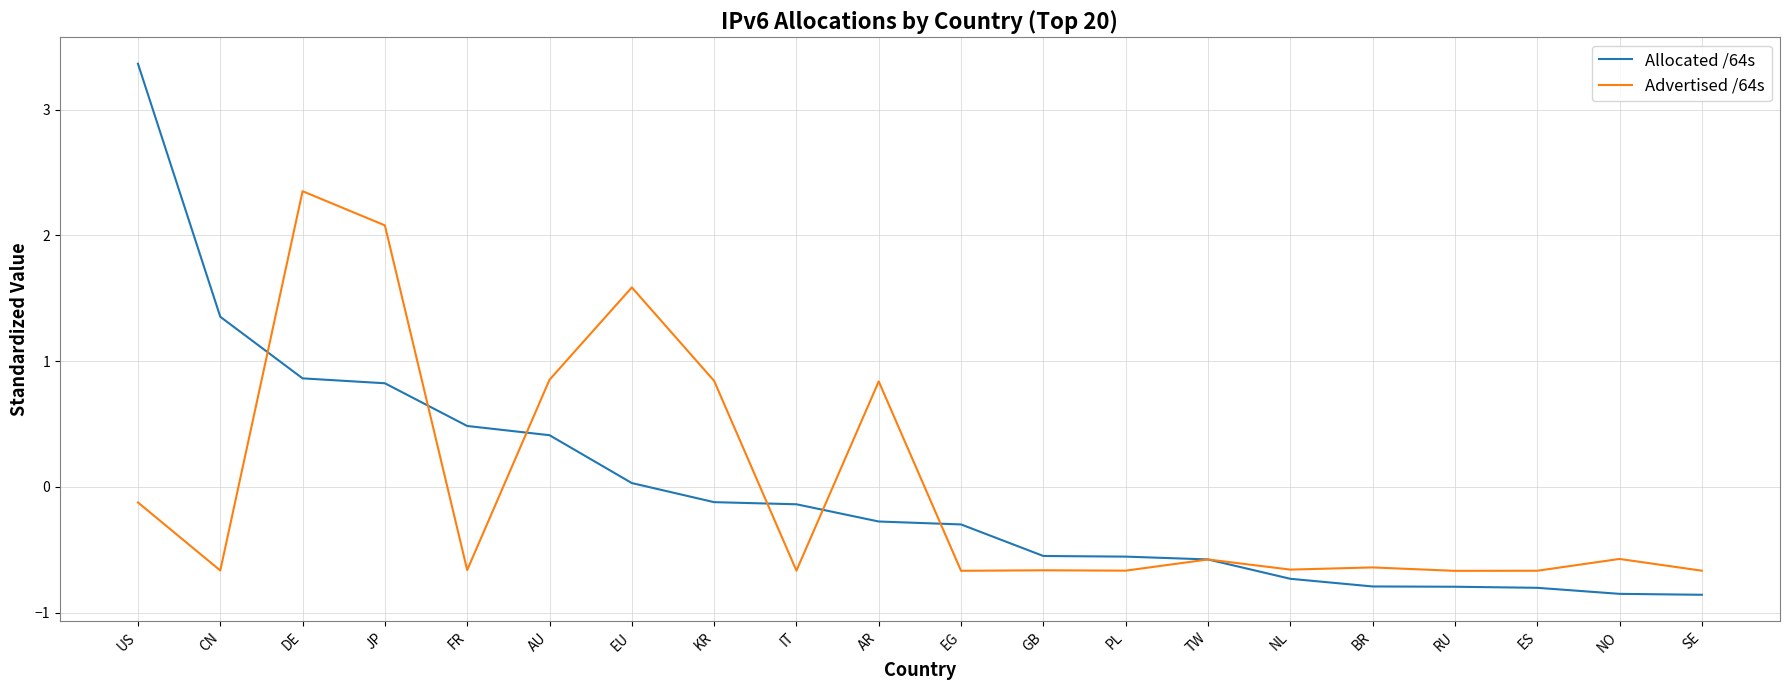

What is the difference between the second highest and second lowest values in the Allocated /64s series?

2.2